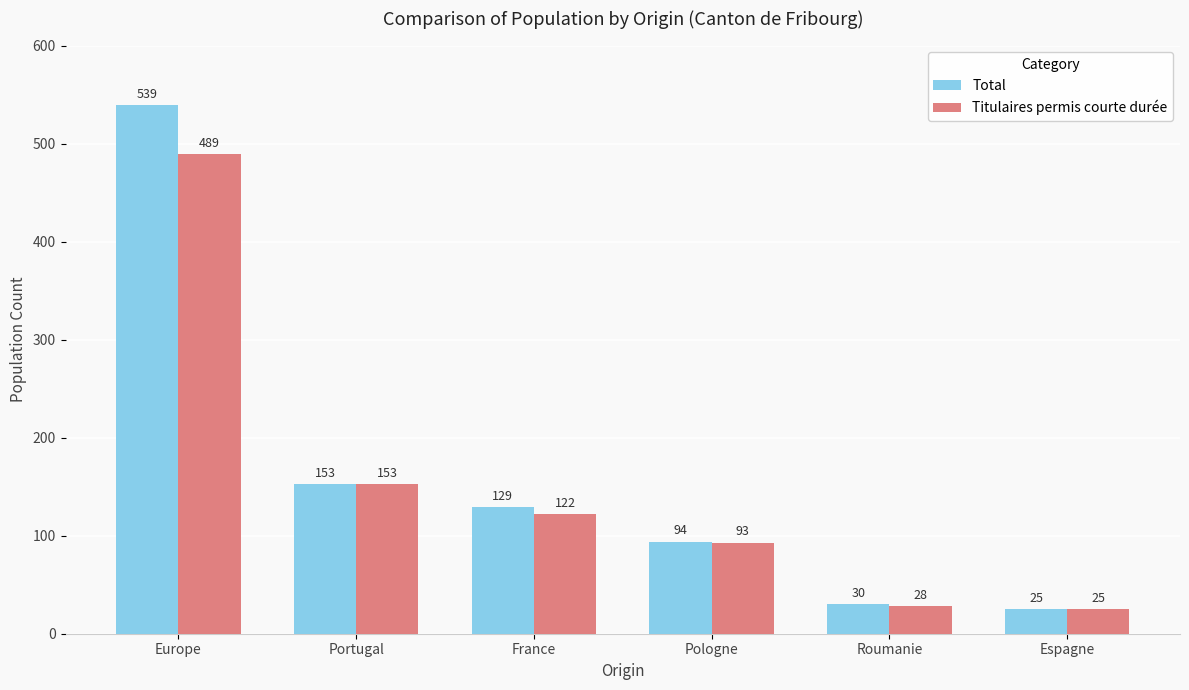

Is the value of Total at Espagne greater than the value of Titulaires permis courte durée at France?

No